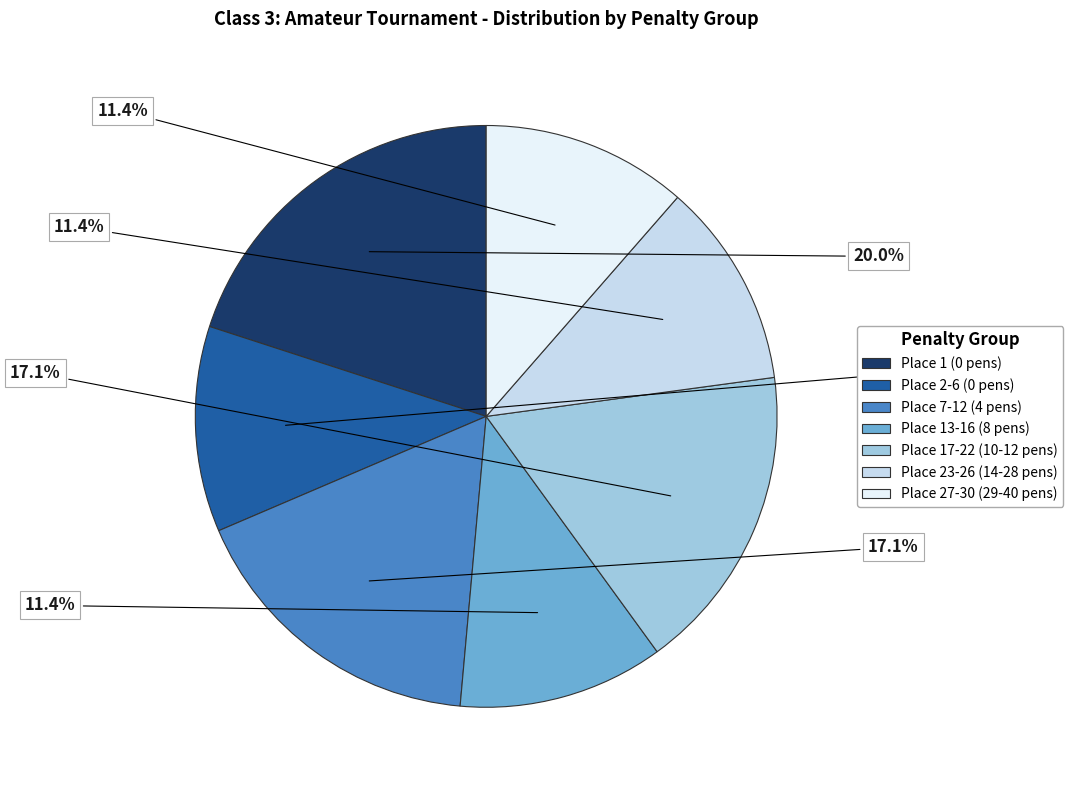

The Place 27-30 (29-40 pens) slice represents 26% of the pie. True or false?

False